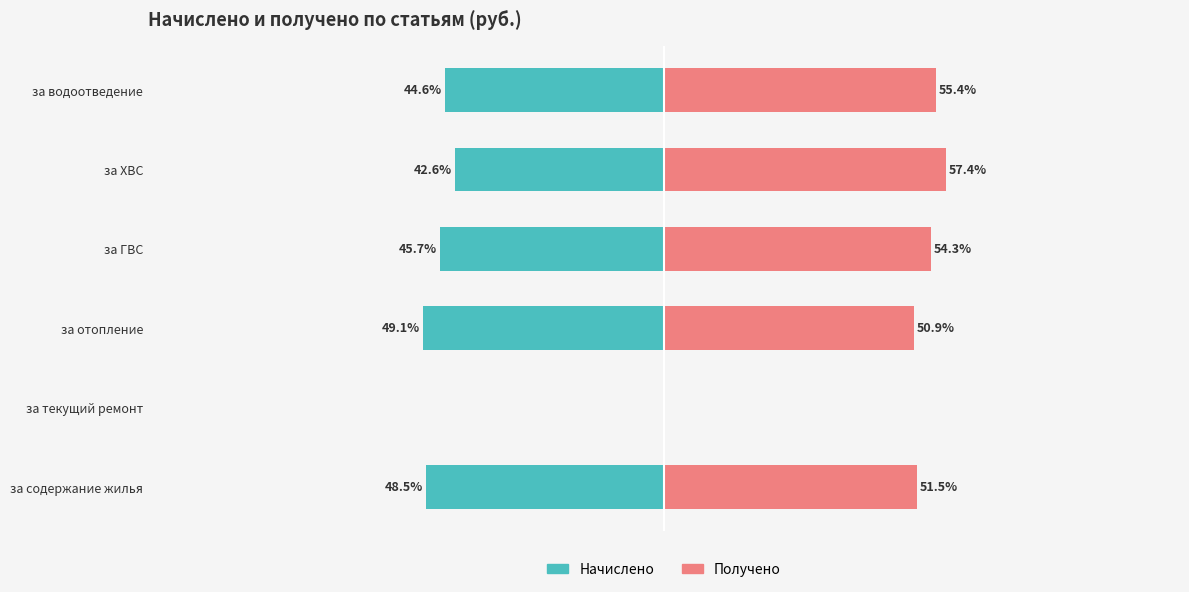

What is the sum of all Получено values?

269.6